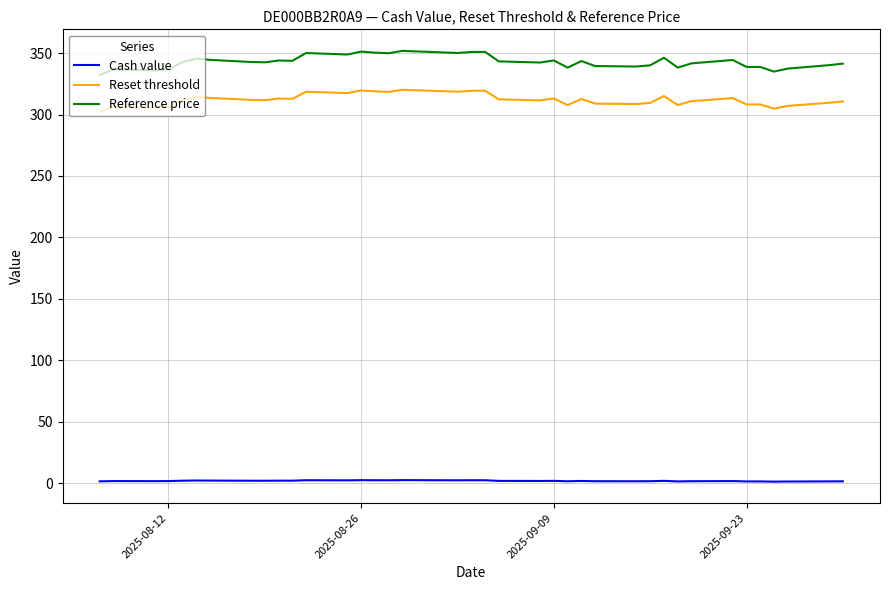

What are all the series names shown in the legend?

Cash value, Reset threshold, Reference price